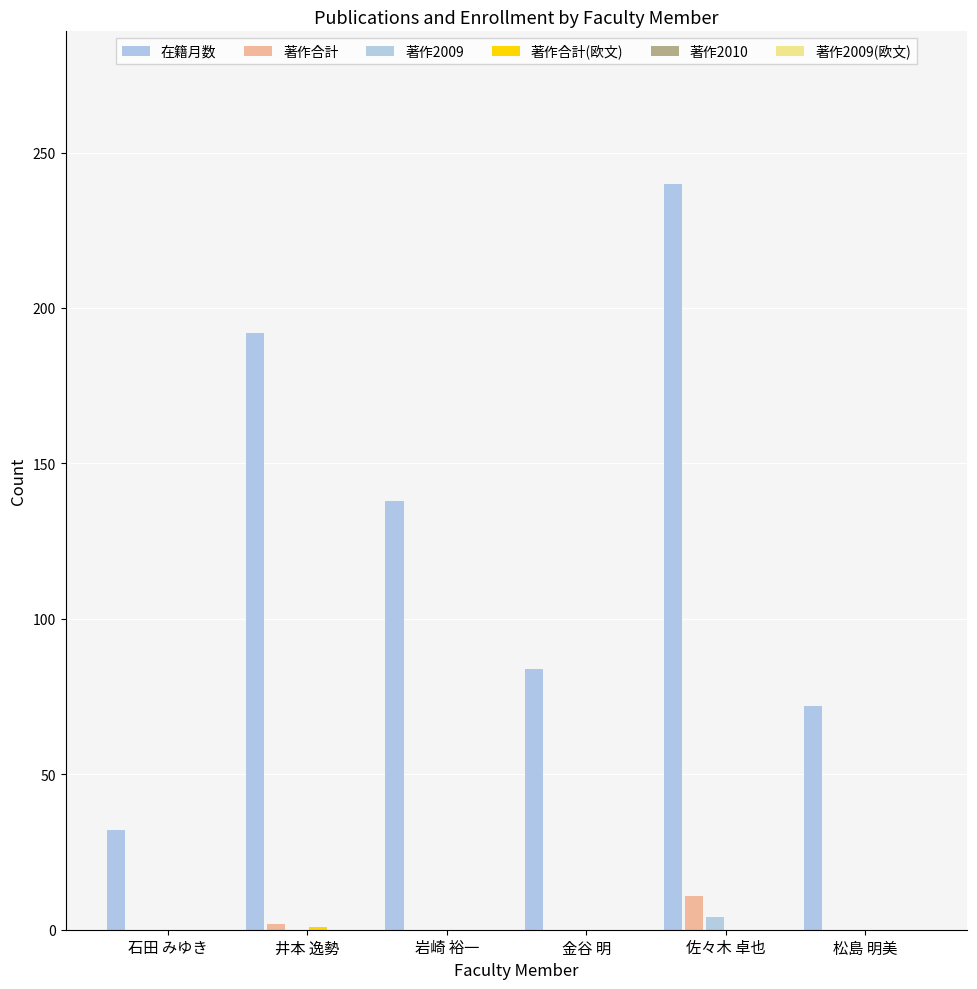

What is the label of the 4th bar from the left?

金谷 明